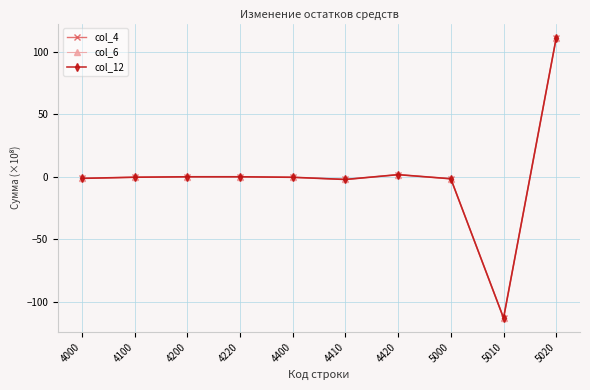

Rank the series at 5010 from highest to lowest value.

col_4, col_6, col_12